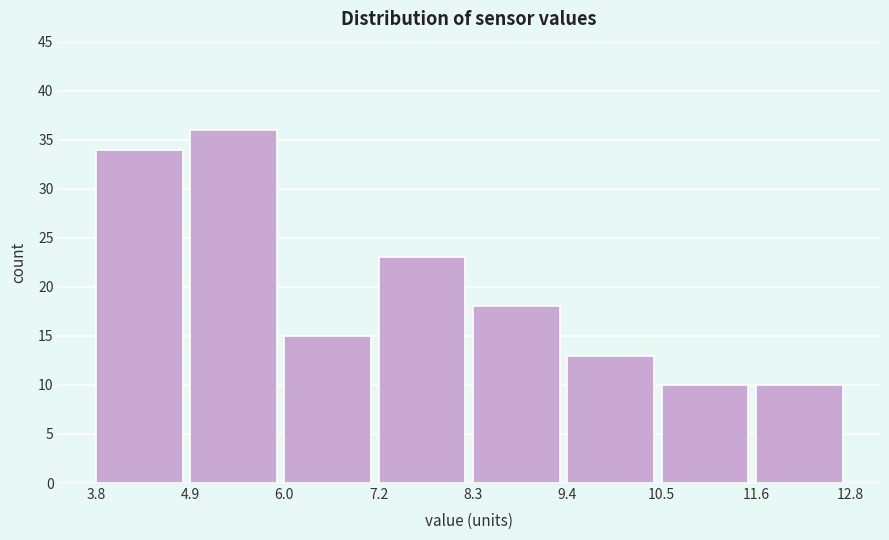

What is the height of the bar covering 11.6 to 12.8 on the x-axis? The values are not printed on the chart, so give them approximately, as read against the axis.

10